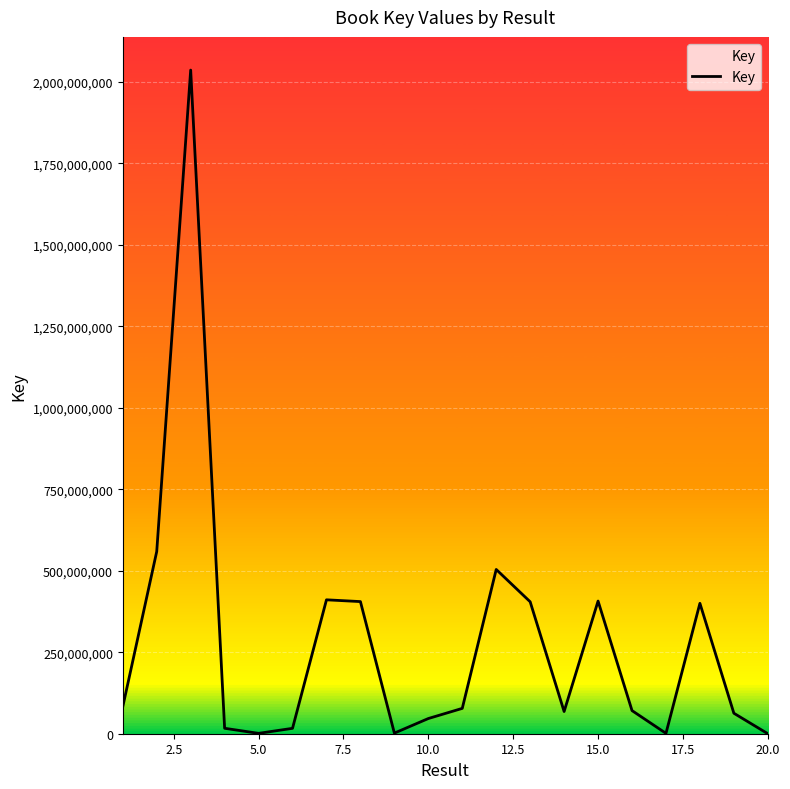

What is the difference between the maximum and minimum values?

2036717563